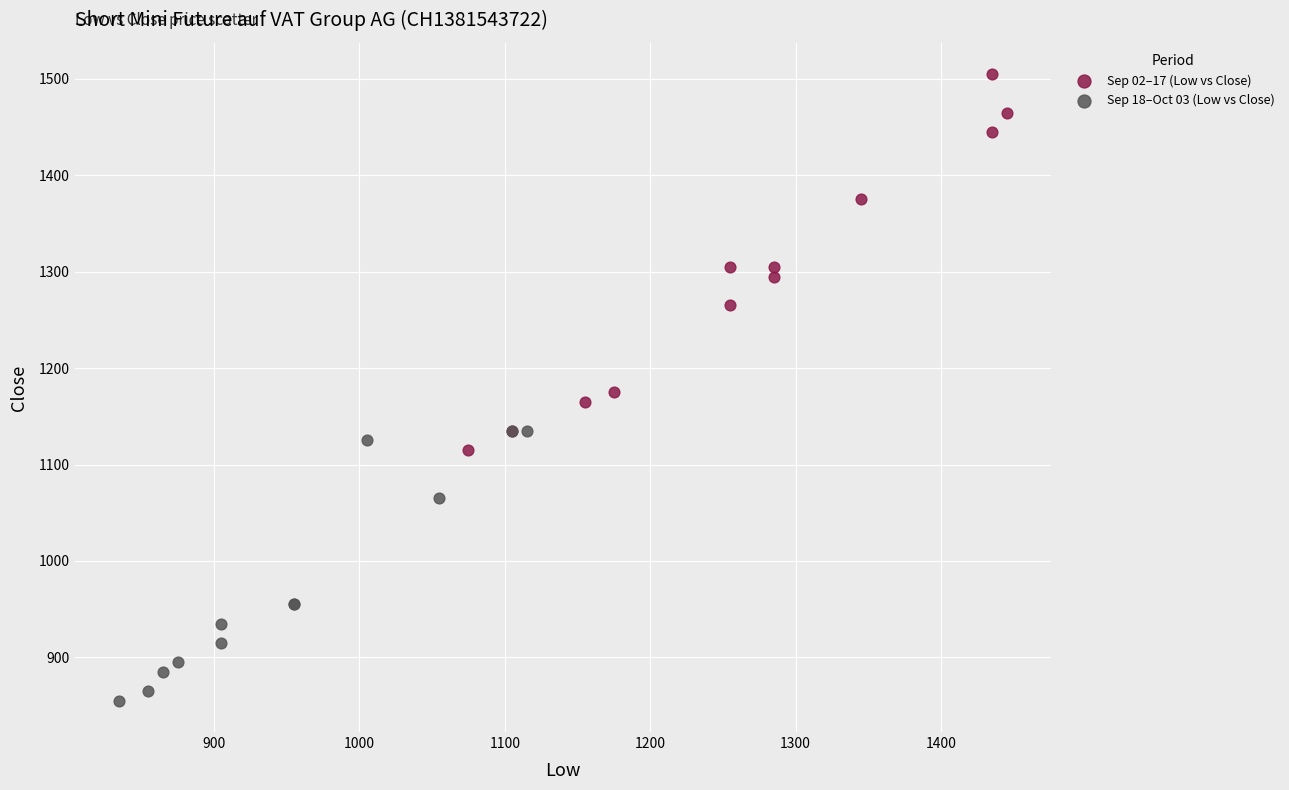

Which series has the largest Y range (max minus min)?

Sep 02–17 (Low vs Close)